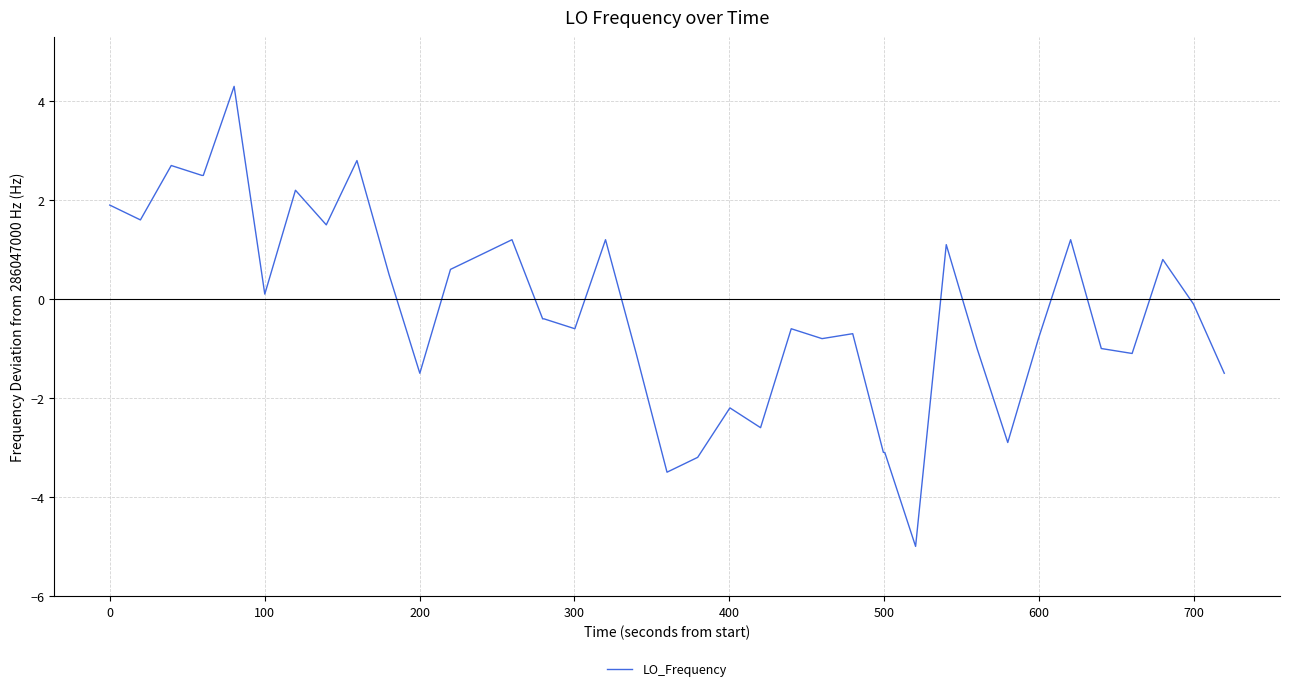

What is the maximum value shown in the chart?

4.3